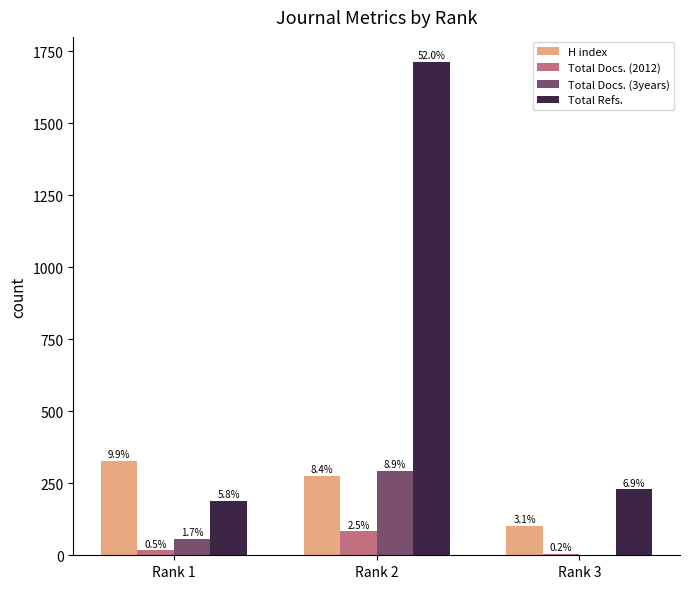

What are all the series names shown in the legend?

H index, Total Docs. (2012), Total Docs. (3years), Total Refs.